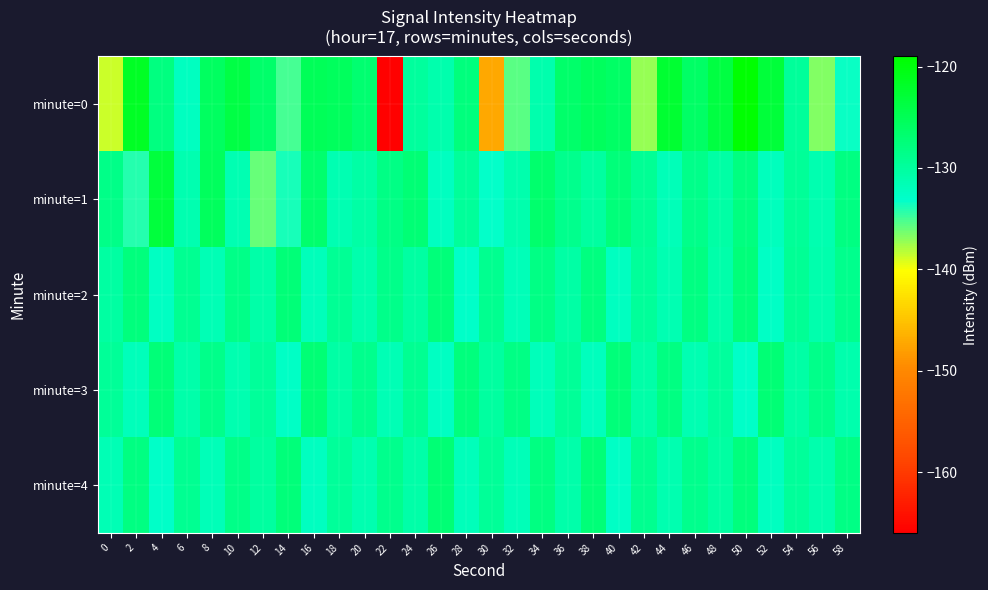

What is the spread (max minus min) of values at 40?

6.6